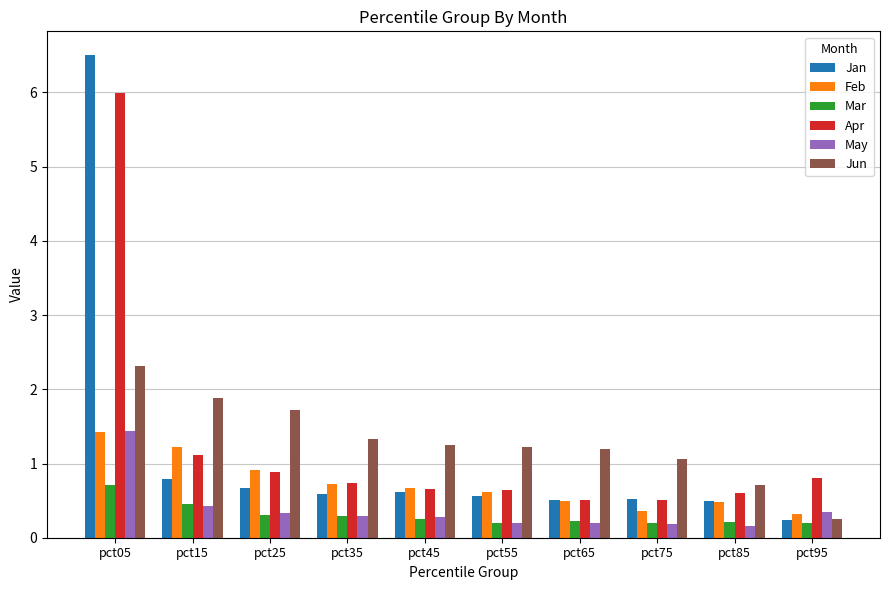

True or false: Jun has a value of 2.3 at pct25.

False